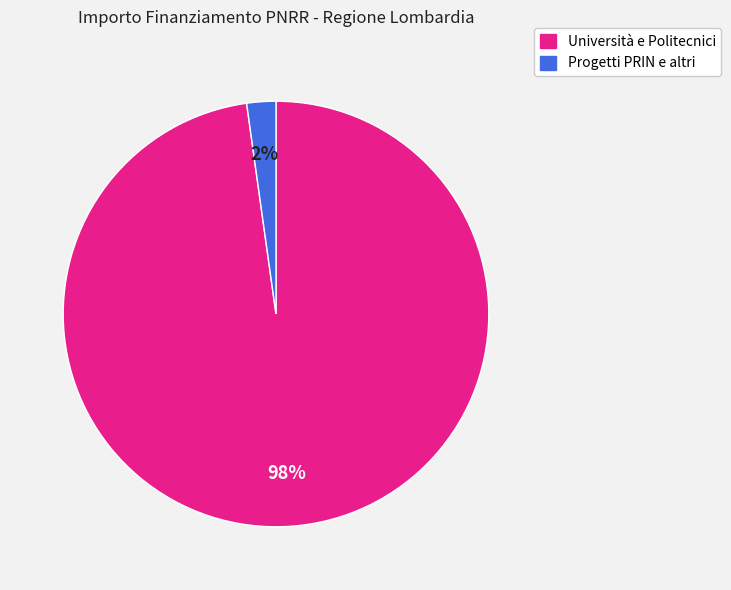

Is there a majority slice in this chart?

Yes